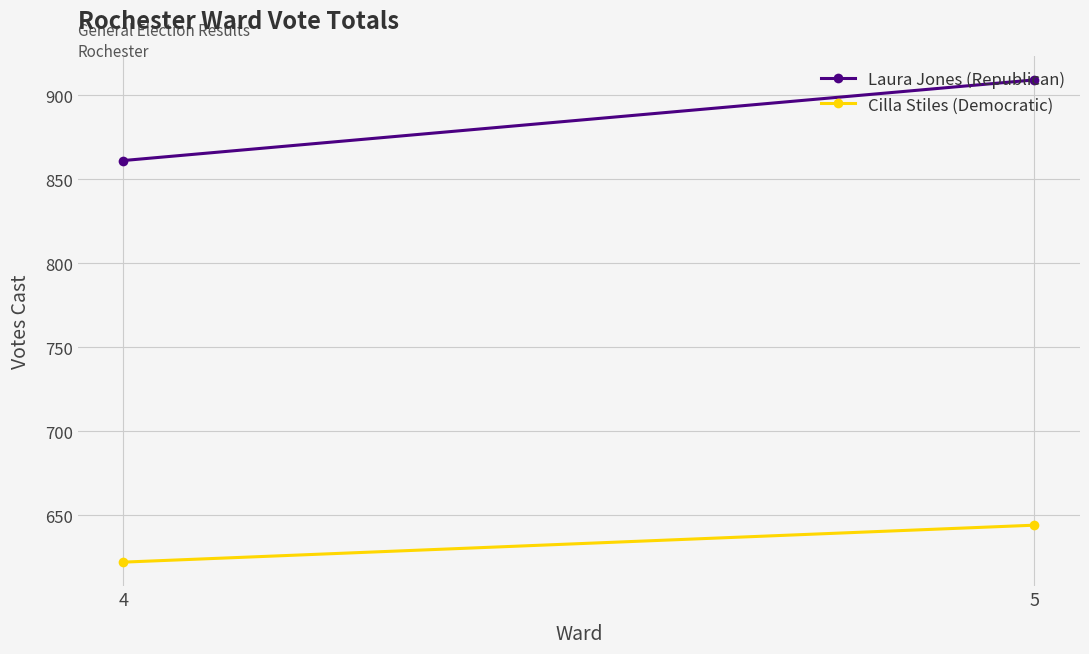

How many categories are shown in the chart?

2